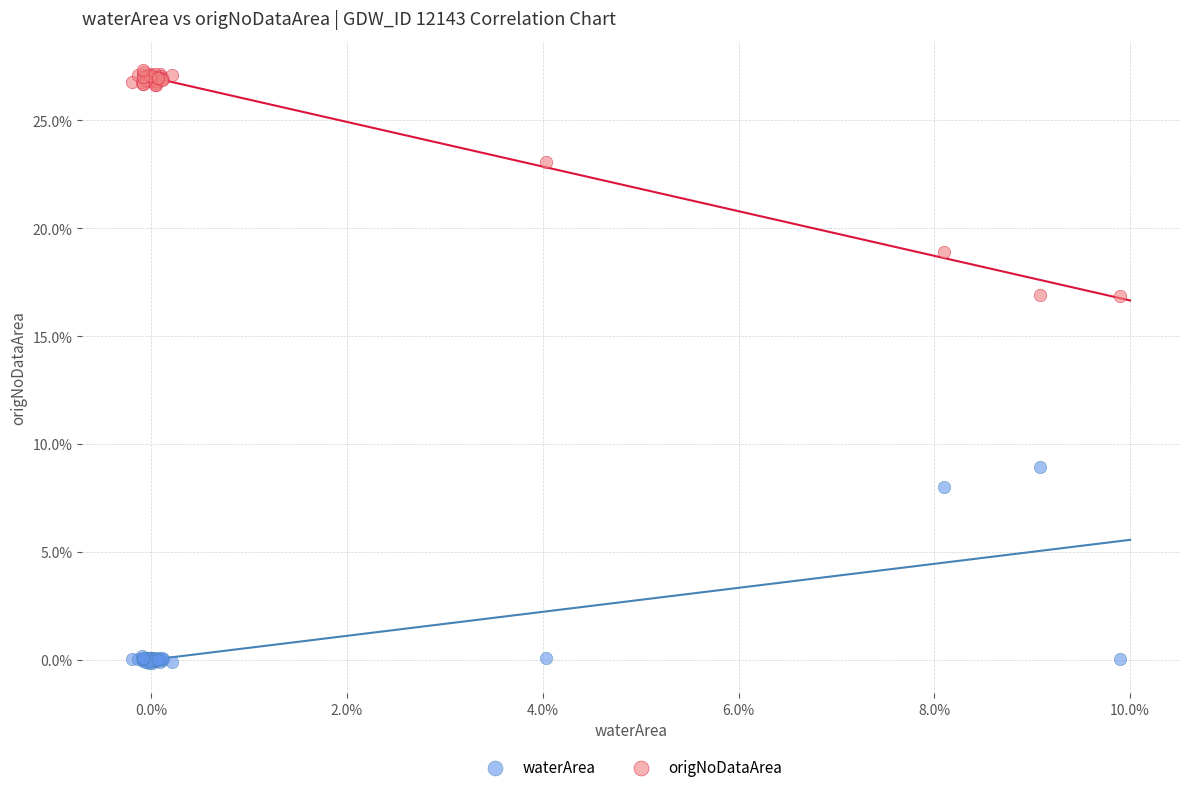

What are all the series names shown in the legend?

waterArea, origNoDataArea